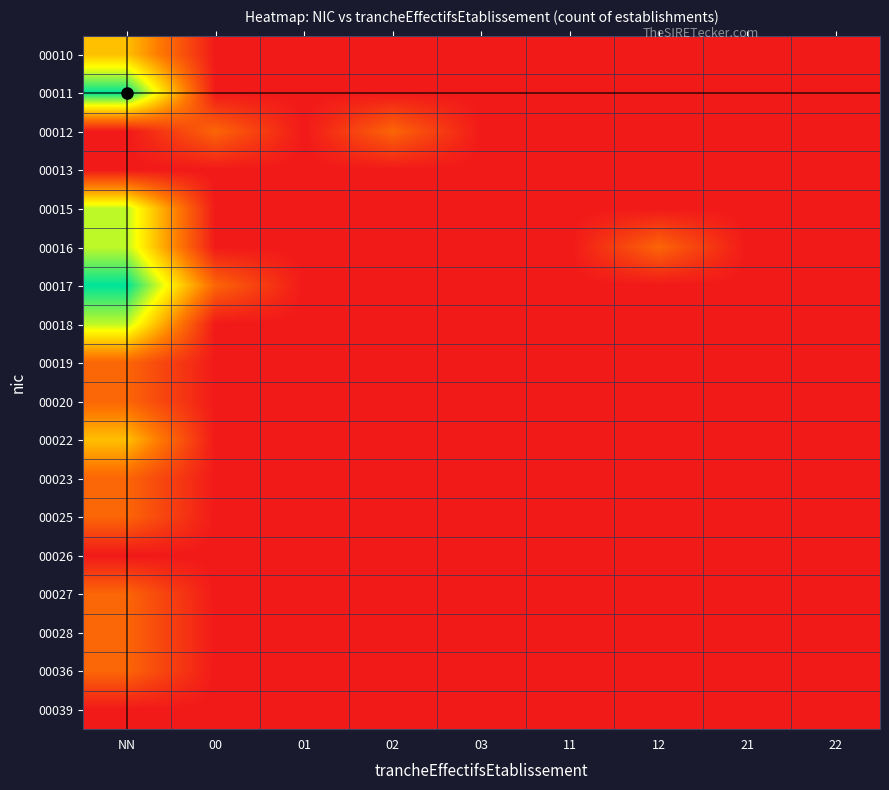

How many series are shown in this chart?

18